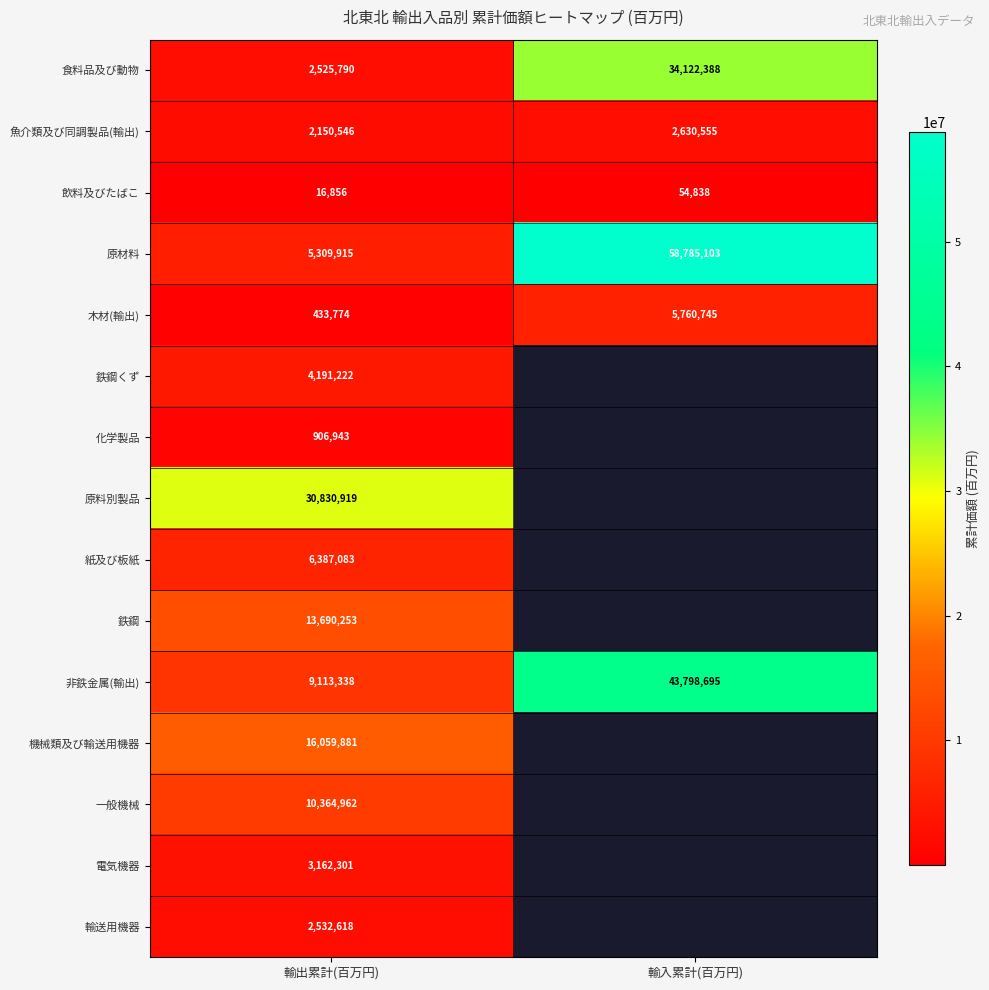

Rank the series at 輸出累計(百万円) from highest to lowest value.

原料別製品, 機械類及び輸送用機器, 鉄鋼, 一般機械, 非鉄金属(輸出), 紙及び板紙, 原材料, 鉄鋼くず, 電気機器, 輸送用機器, 食料品及び動物, 魚介類及び同調製品(輸出), 化学製品, 木材(輸出), 飲料及びたばこ